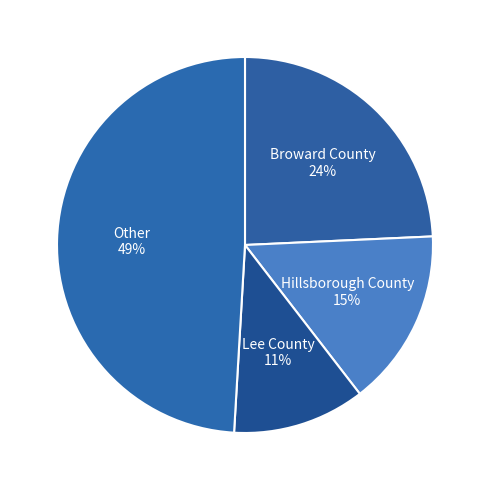

To the nearest percent, what portion does Hillsborough County represent?

15%